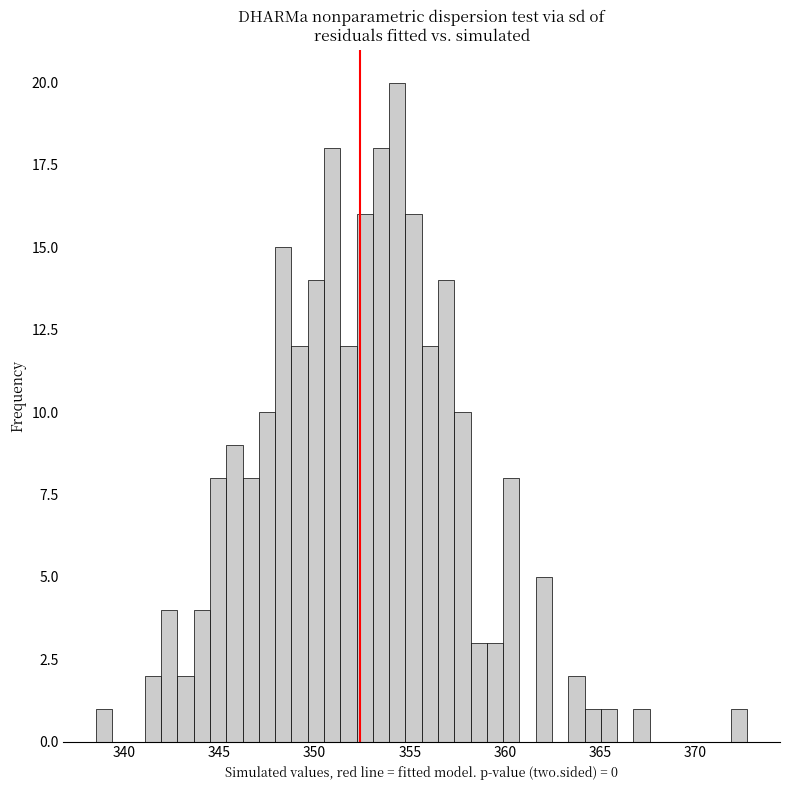

Read against the x-axis, roughly where is the centre of the tallest bar?

354.5